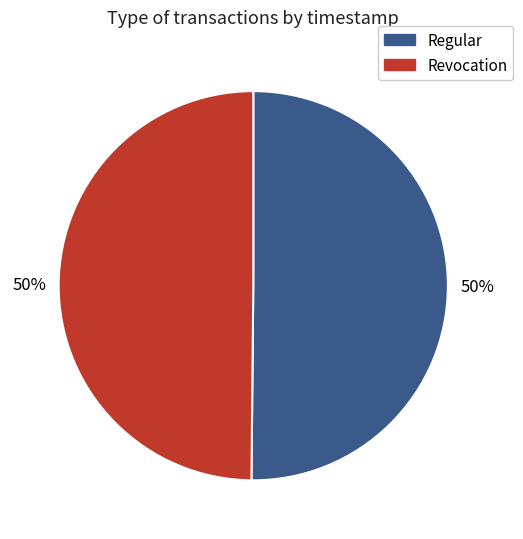

Do Regular and Revocation together represent more than half of the pie?

Yes